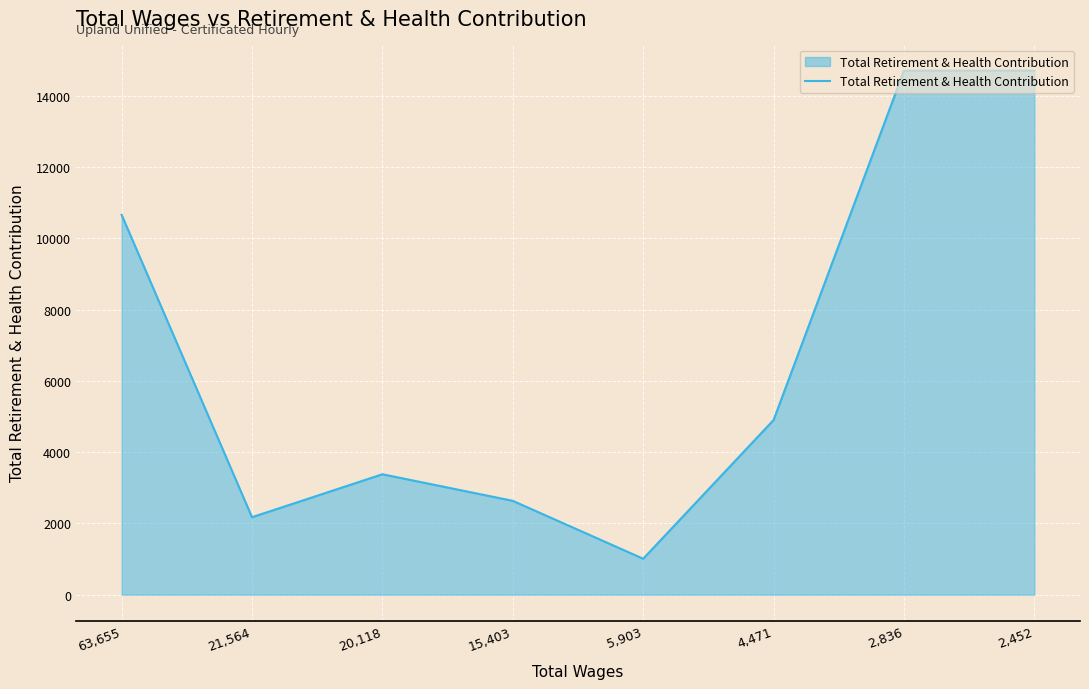

Read the value at 20,118.

3380